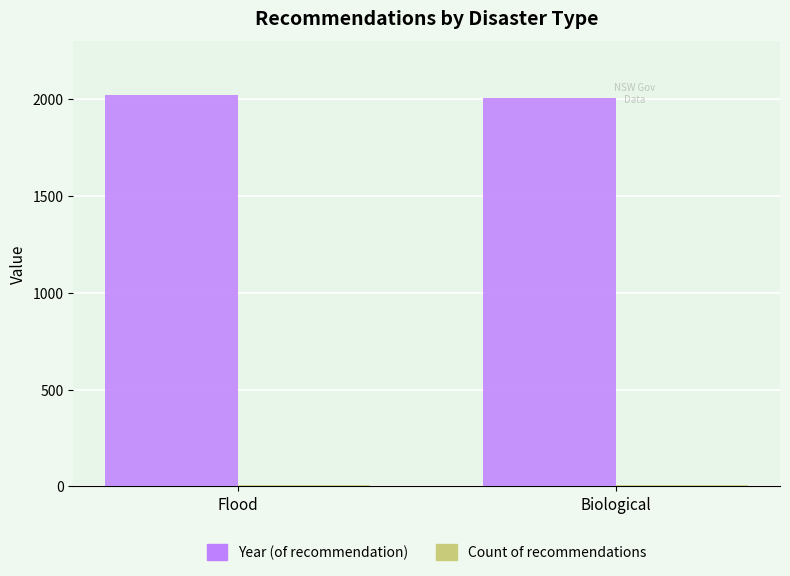

What is the greatest value displayed?

2022